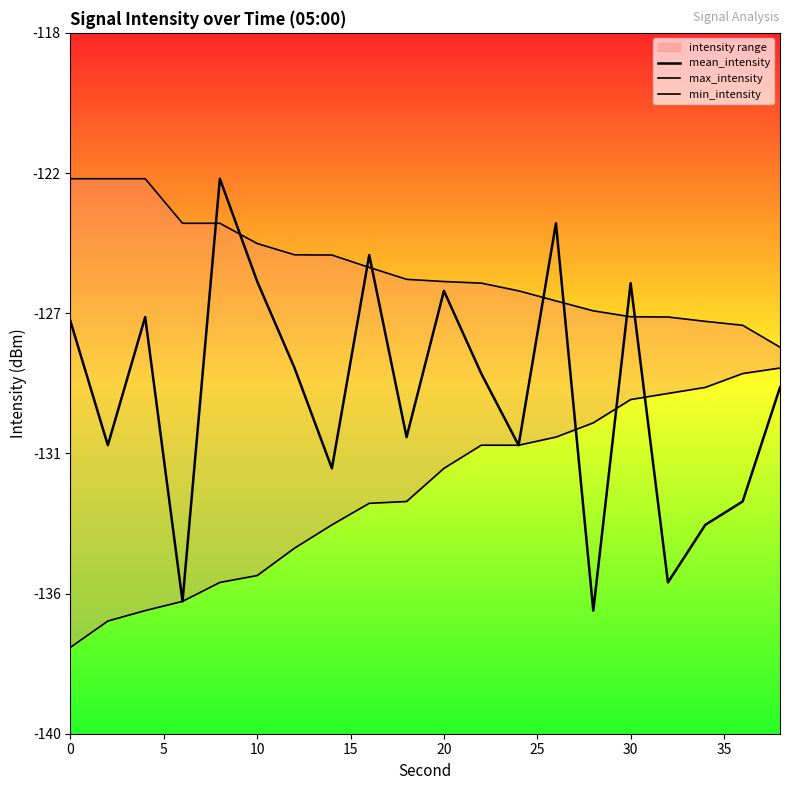

Is it true that max_intensity equals -197.7 at 20?

False